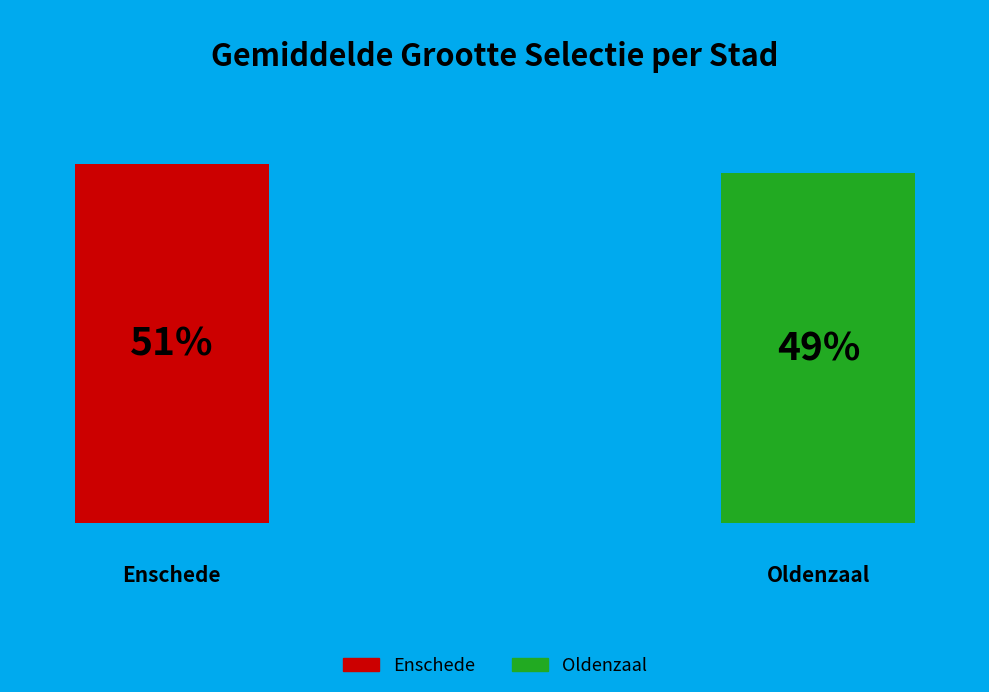

Does any single category account for the majority?

Yes